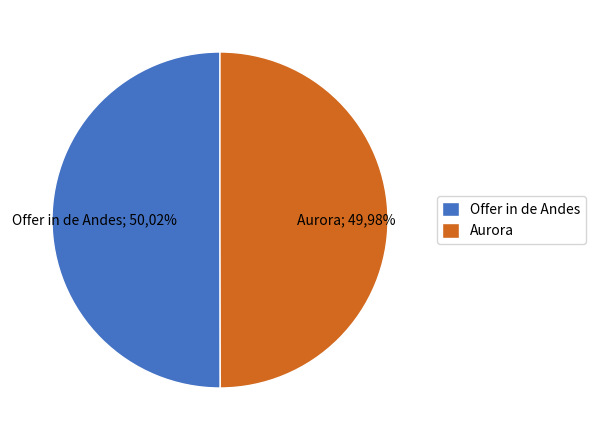

What portion of the pie excludes Offer in de Andes?

50.0%